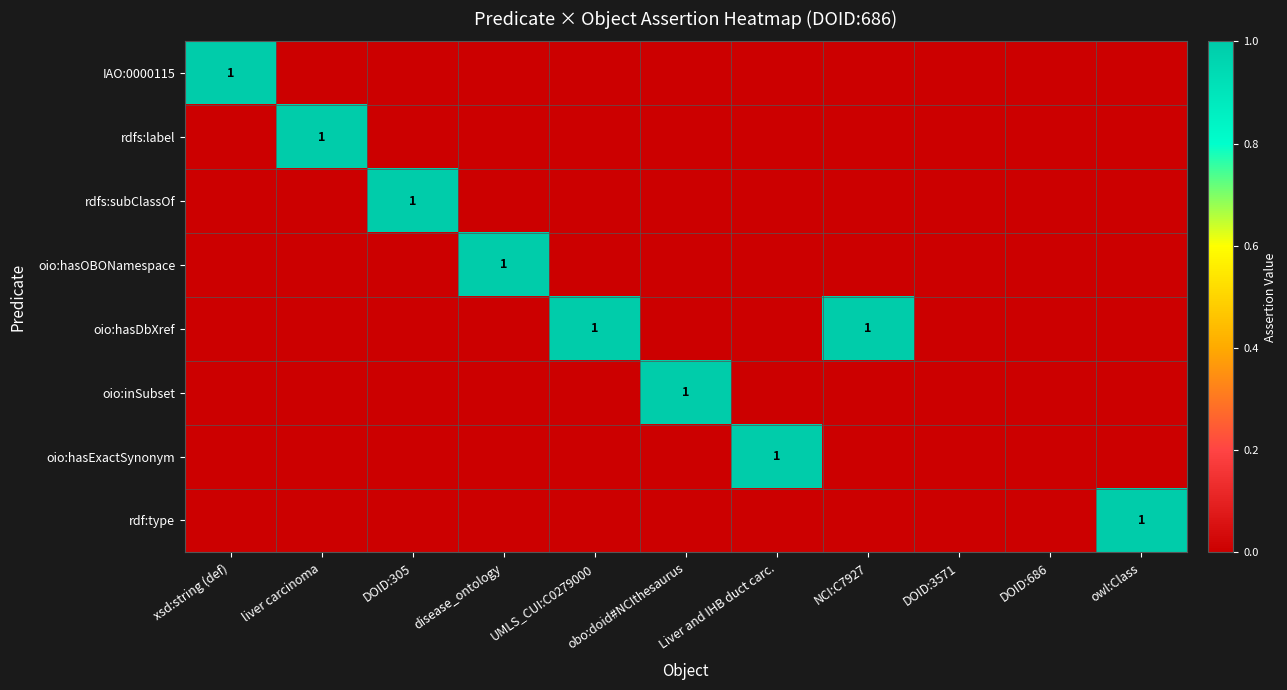

Between obo:doid#NCIthesaurus and DOID:3571, which is larger?

obo:doid#NCIthesaurus